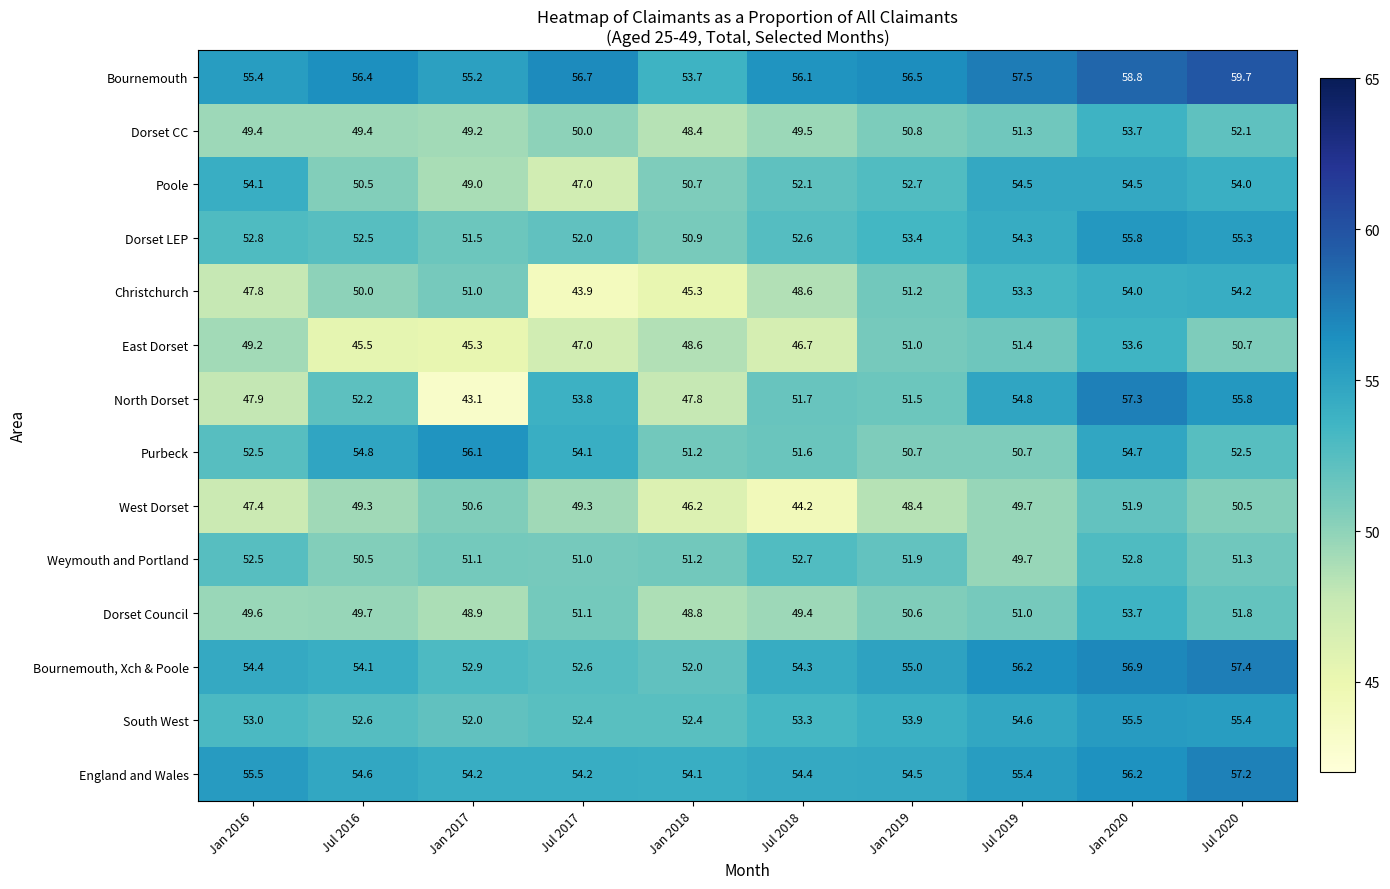

List the labels in order of Dorset LEP value, largest first.

Jan 2020, Jul 2020, Jul 2019, Jan 2019, Jan 2016, Jul 2018, Jul 2016, Jul 2017, Jan 2017, Jan 2018